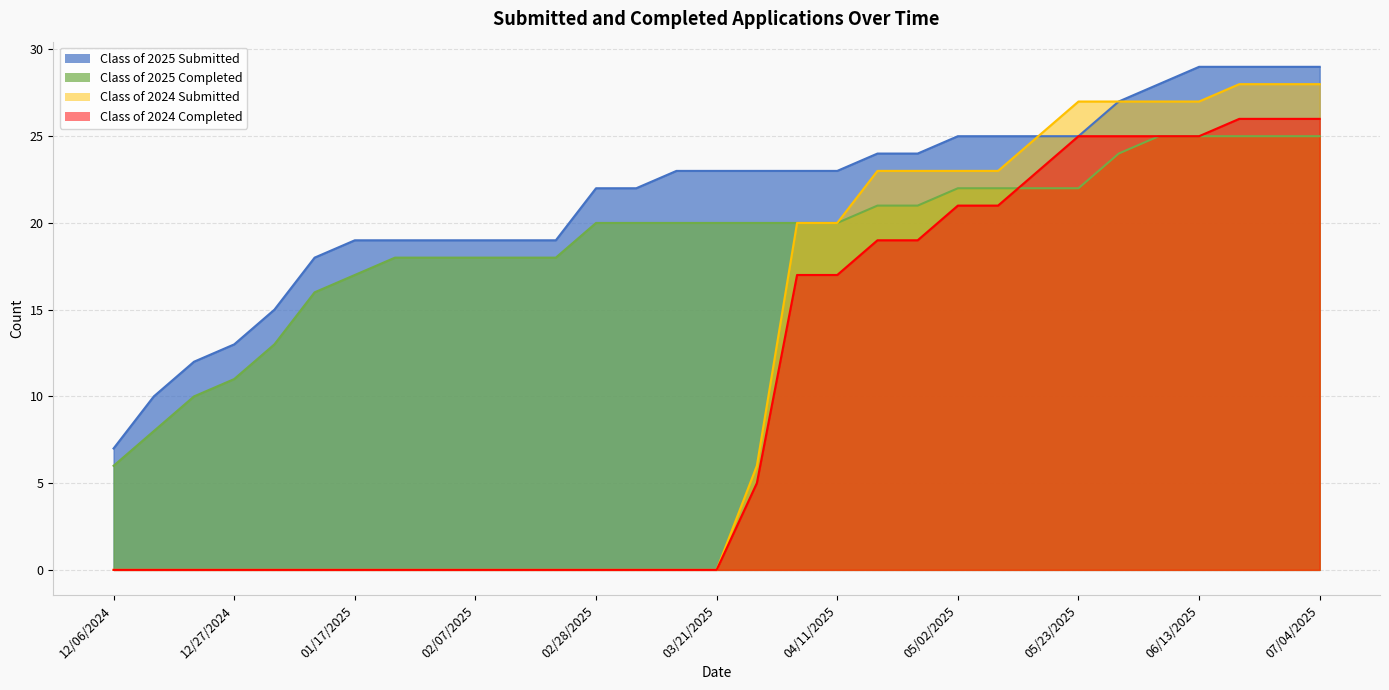

What is the label of the 19th point from the left?

04/11/2025